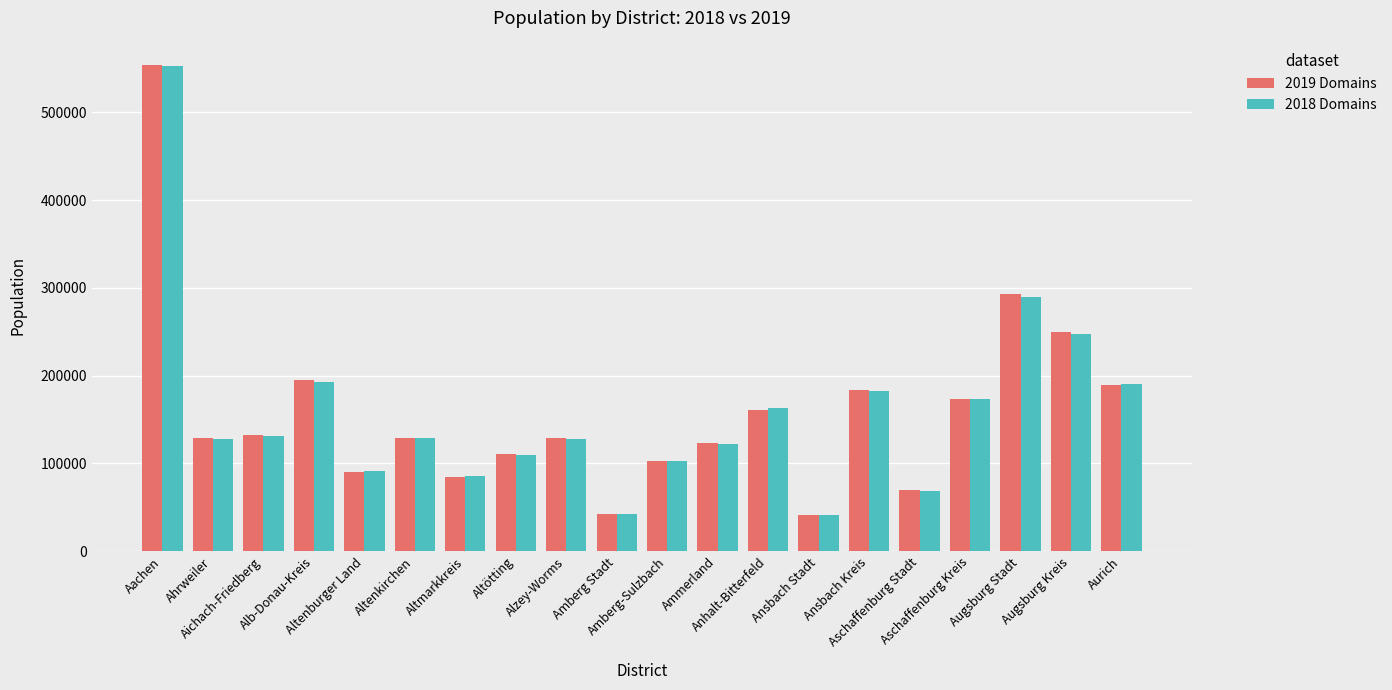

Between Amberg-Sulzbach and Ansbach Stadt, which series saw the biggest shift?

2018 Domains